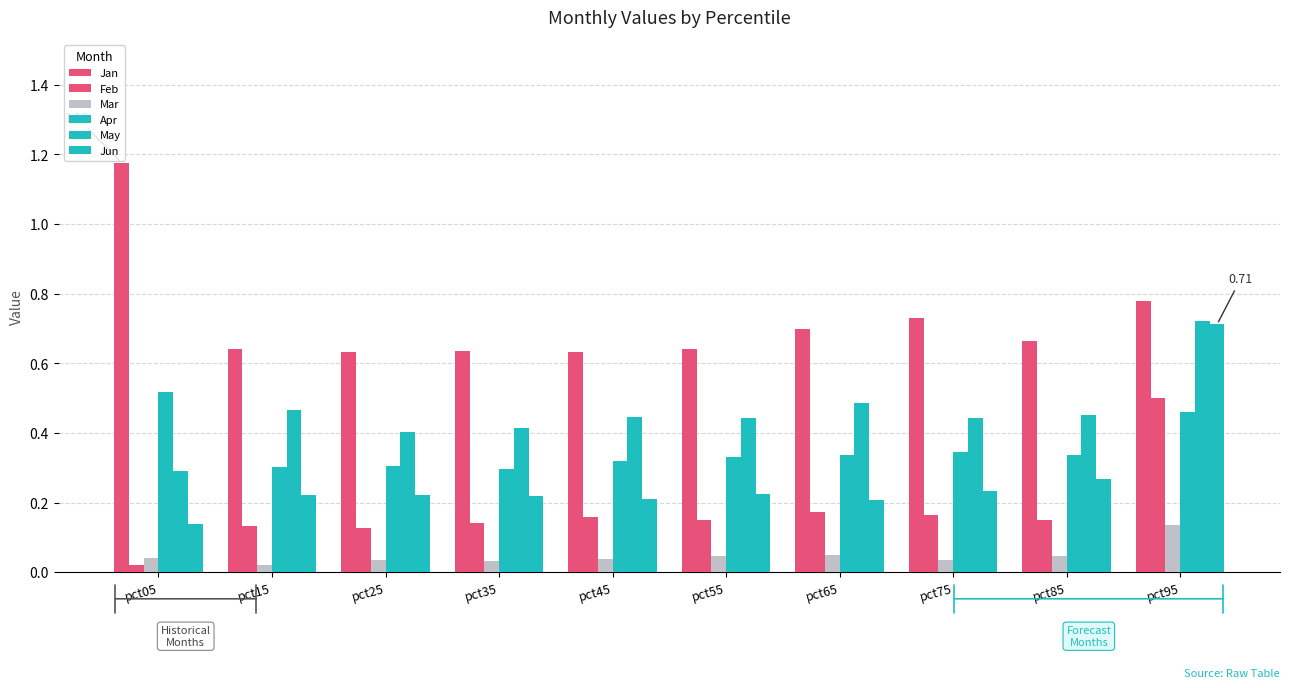

What is the value of the Mar bar at the 10th from the left?

0.1